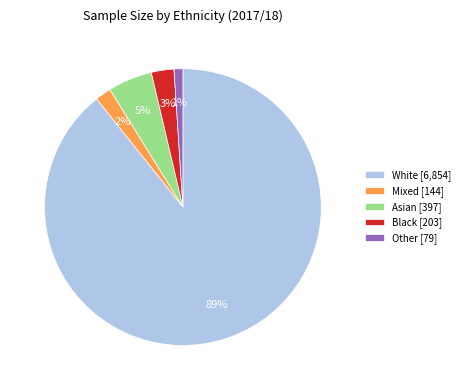

The Mixed slice represents 2% of the pie. True or false?

True